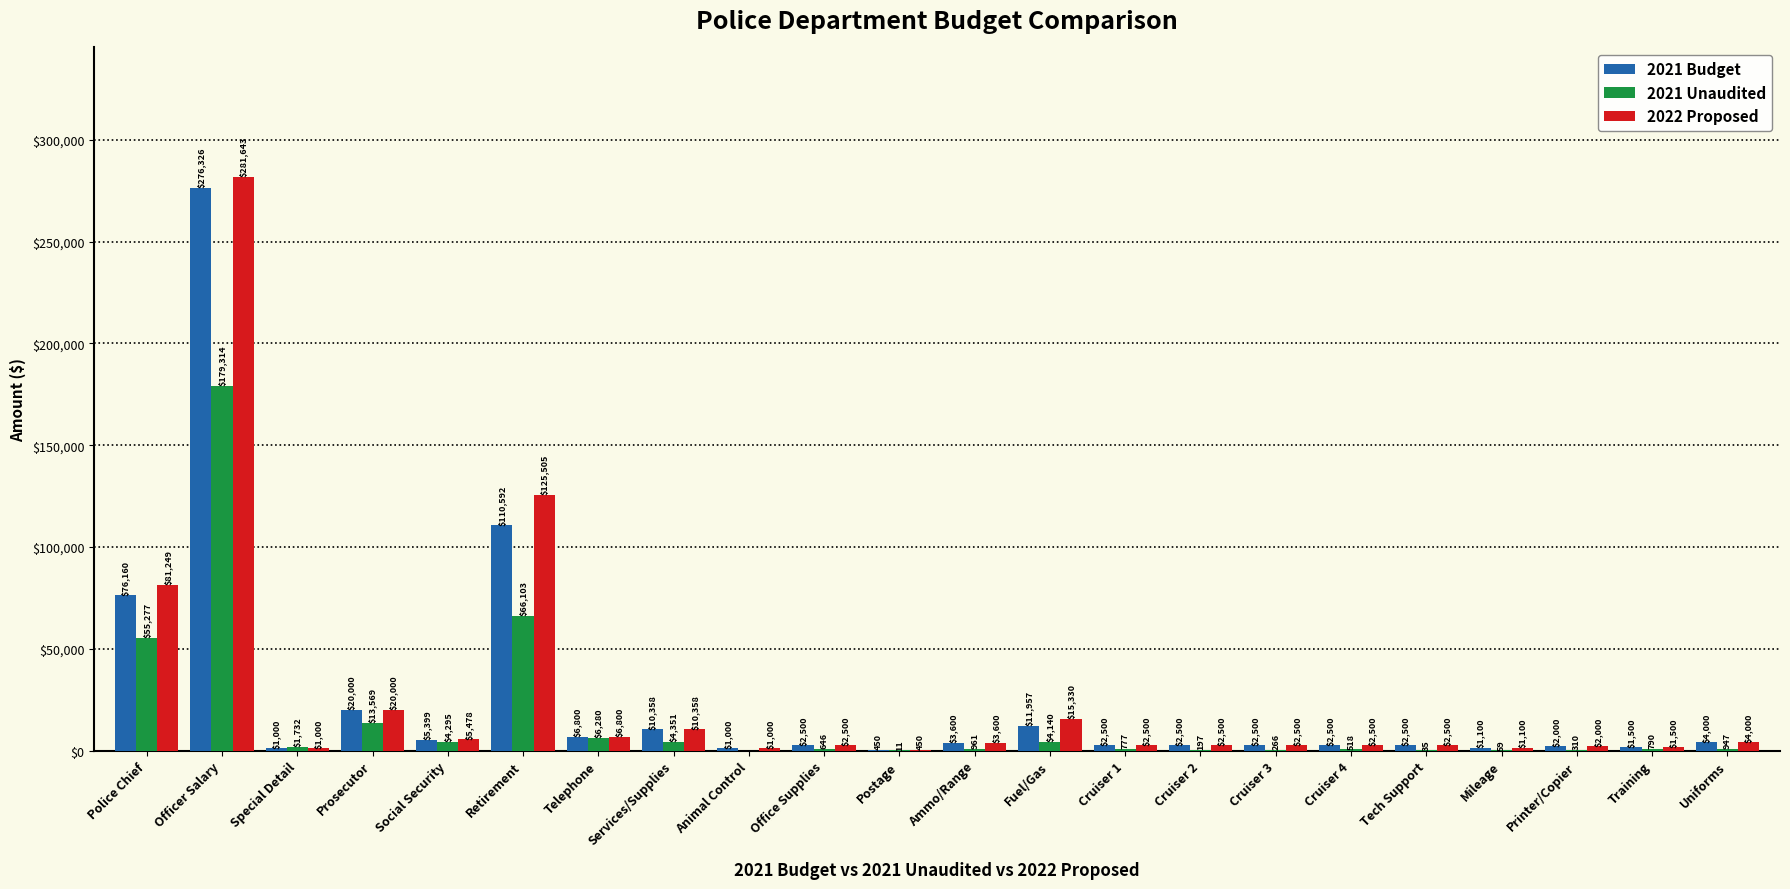

Which series changed the most between Retirement and Office Supplies?

2022 Proposed